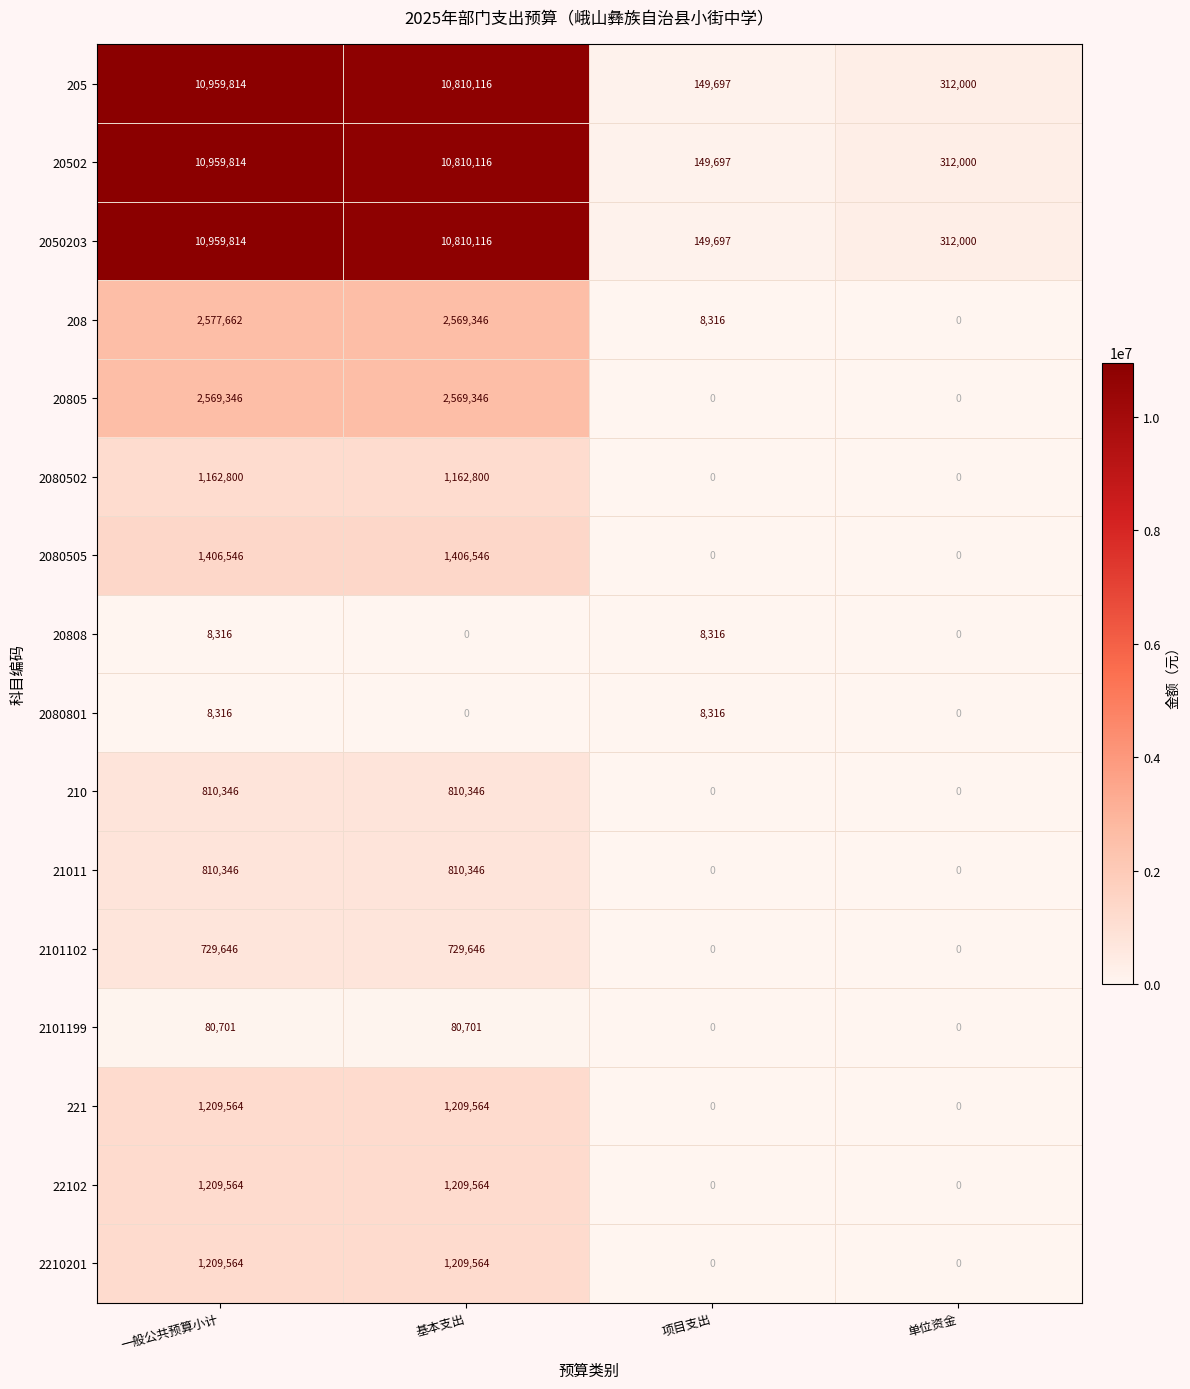

The 208 series shows 0 at 单位资金. True or false?

True